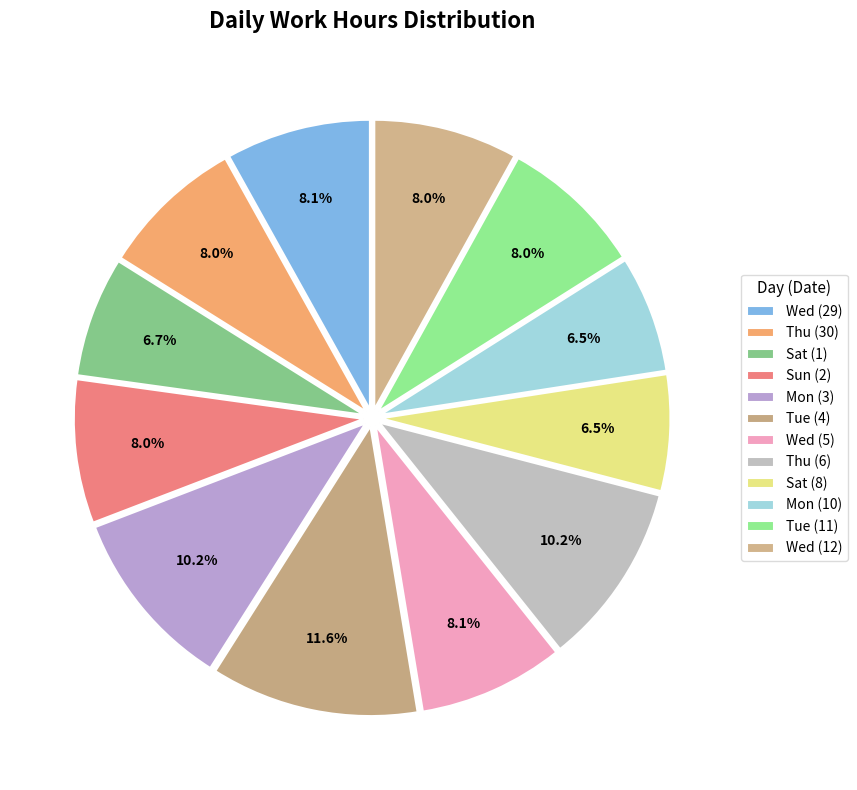

Is it true that Sun (2) is 2% of the pie?

False